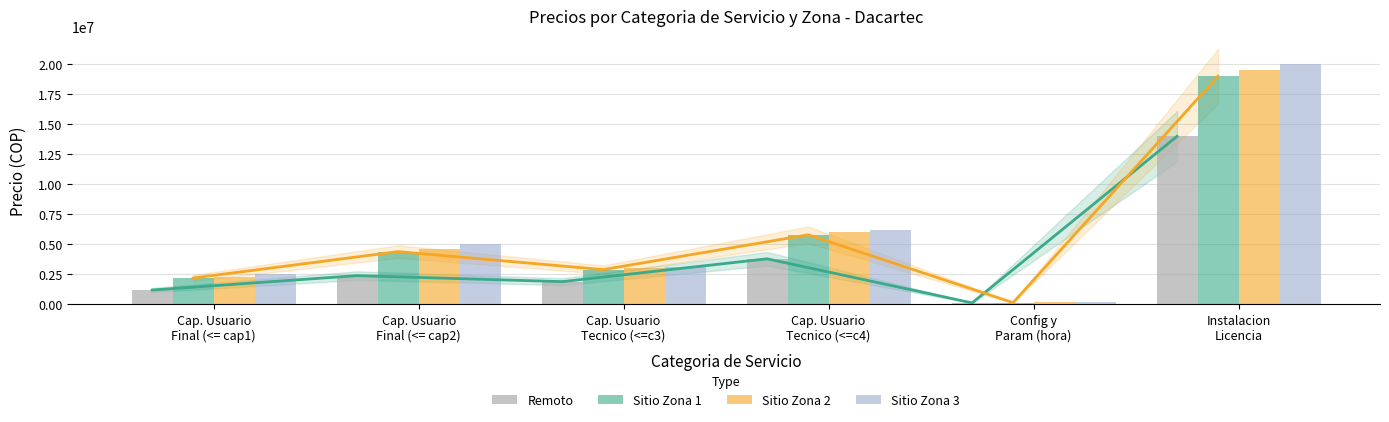

Is the value of Sitio Zona 3 at Instalacion
Licencia greater than the value of Sitio Zona 1 at Cap. Usuario
Final (<= cap1)?

Yes